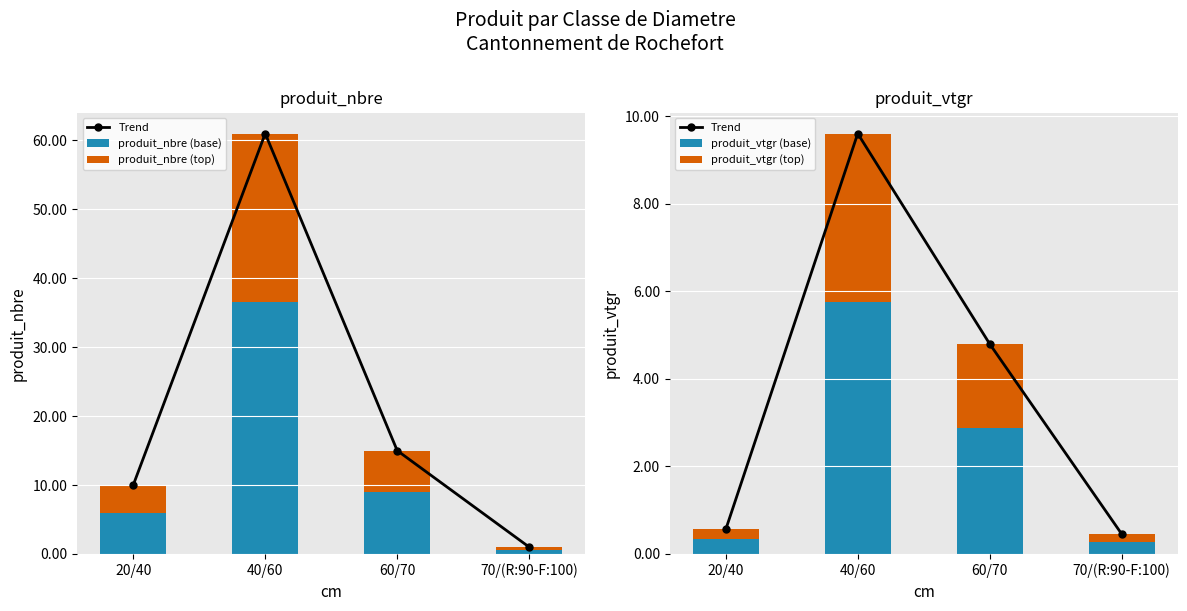

The produit_vtgr (top) series shows 0.2 at 70/(R:90-F:100). True or false?

True